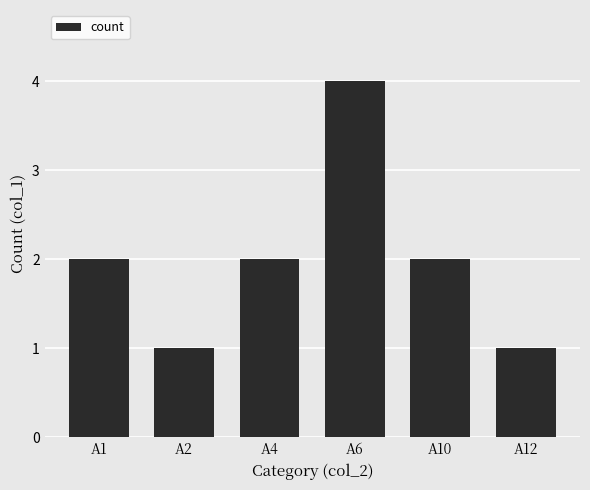

What is the minimum value shown in the chart?

1